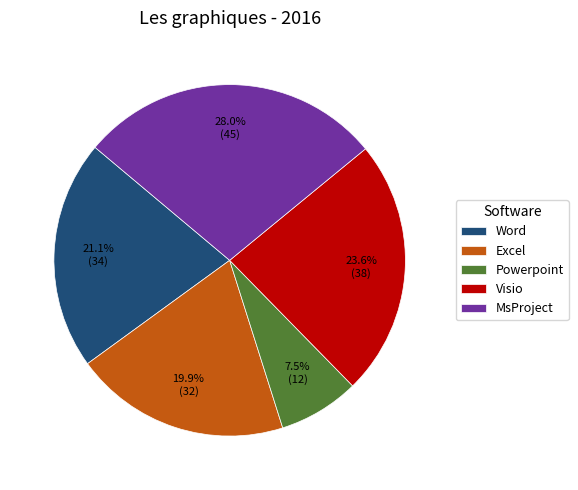

Is there any slice that represents more than half of the pie?

No